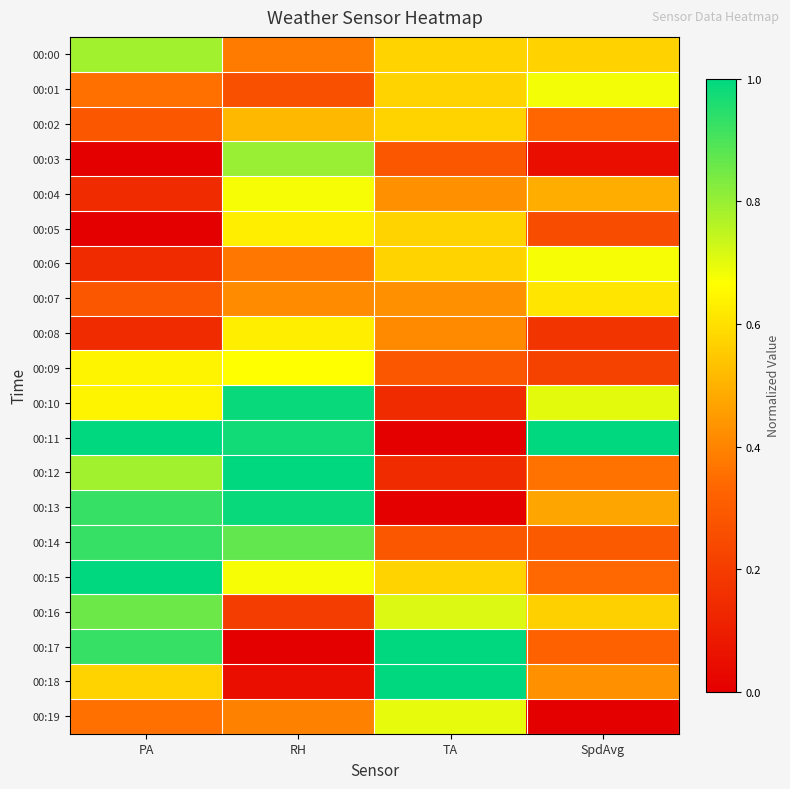

Which category has the highest value across all series?

PA